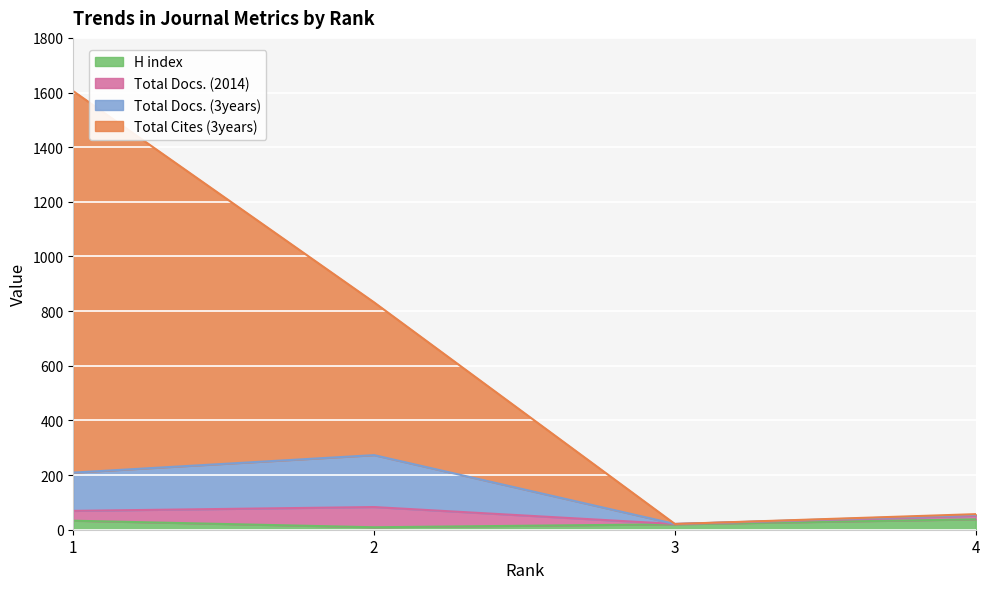

Which label corresponds to the largest value in the chart?

1